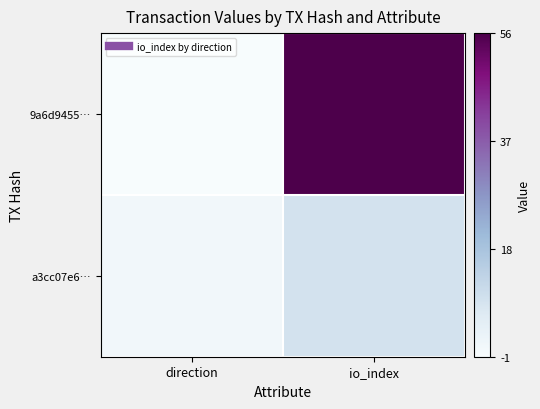

At which category does the chart reach its minimum across all series?

direction